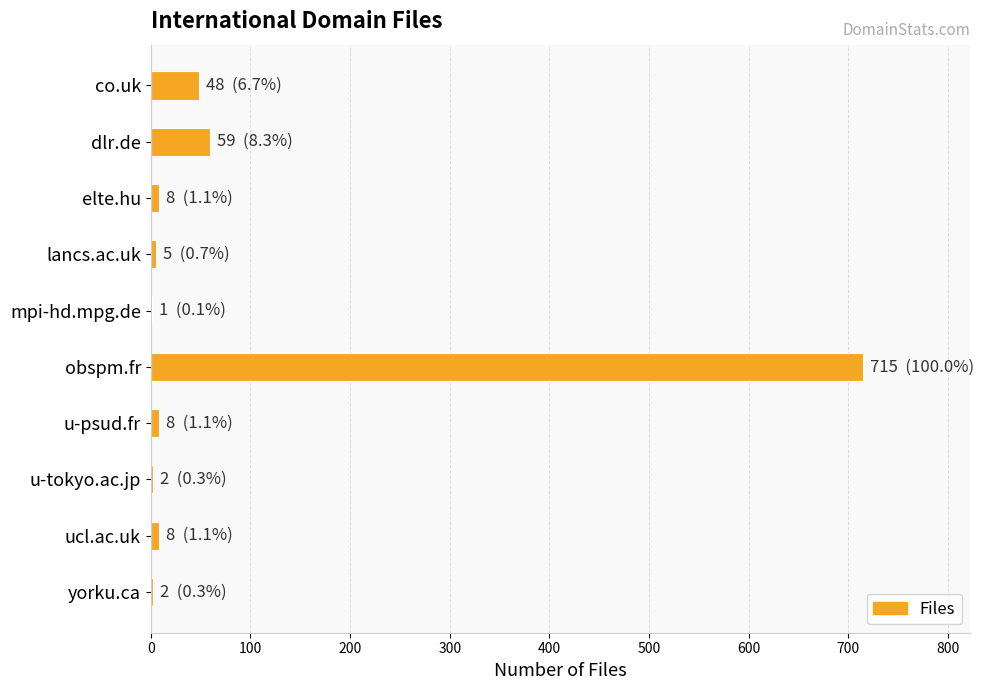

The chart shows a value of 715 at obspm.fr. True or false?

True